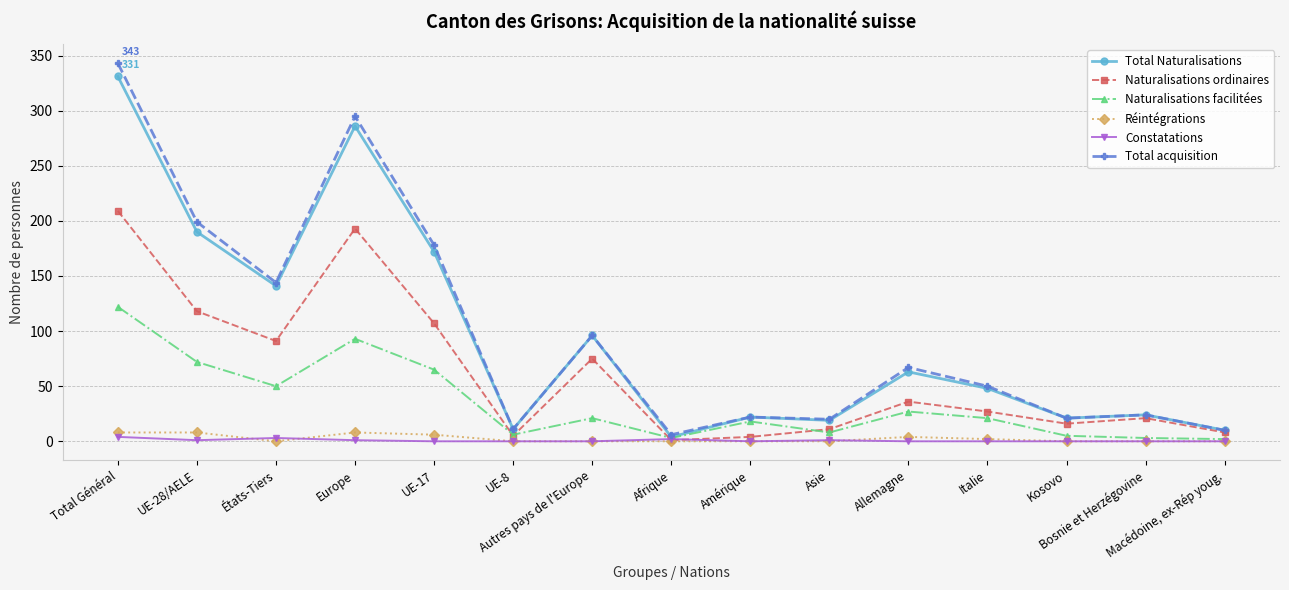

Which series ends up on top after the final intersection of Naturalisations facilitées and Naturalisations ordinaires?

Naturalisations ordinaires